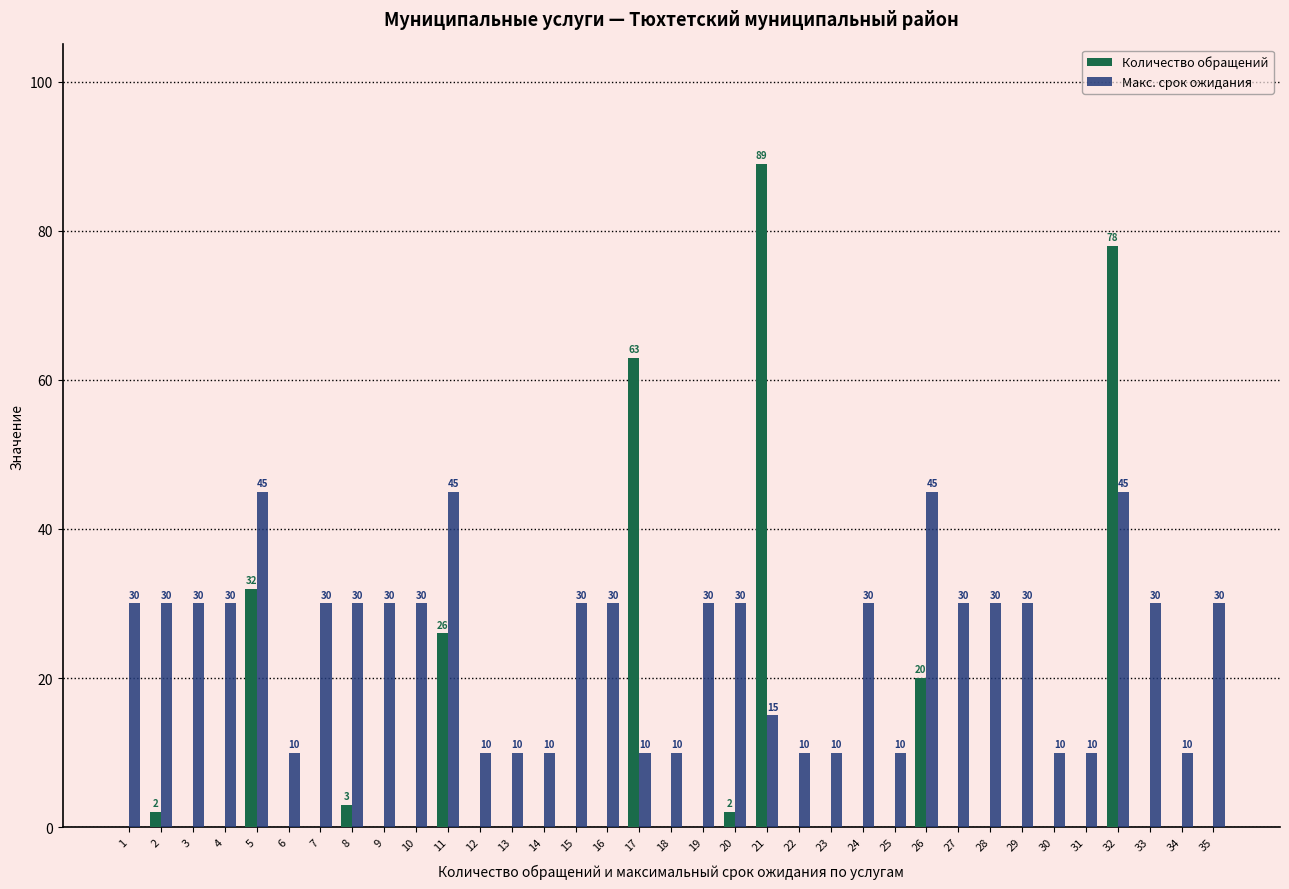

Count the Макс. срок ожидания values in the range 10 to 30.

31